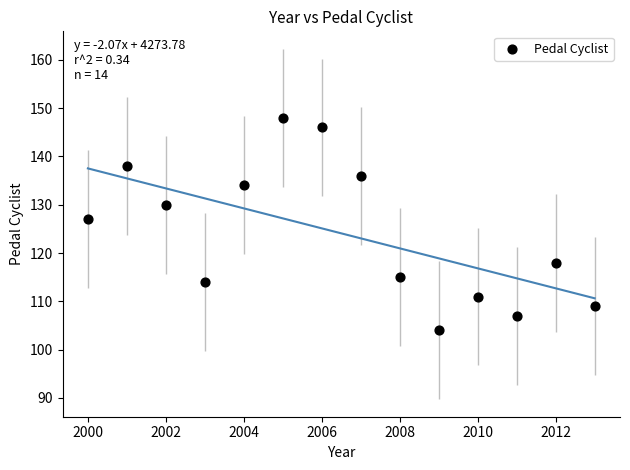

What is the range of Y values (max minus min)?

44